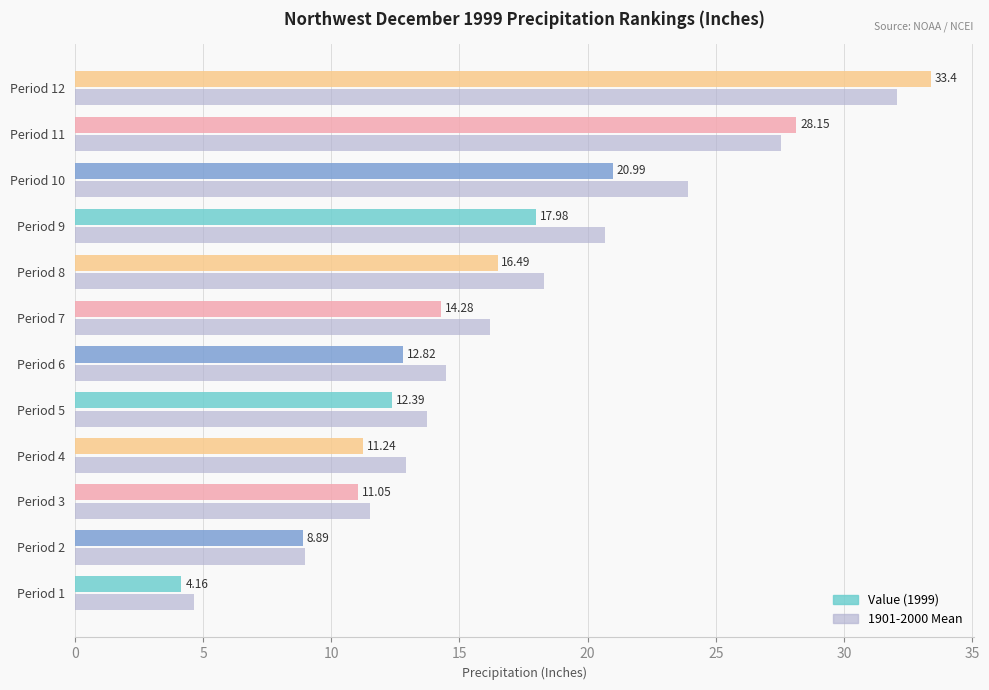

What is the total value across all series at Period 11?

55.7